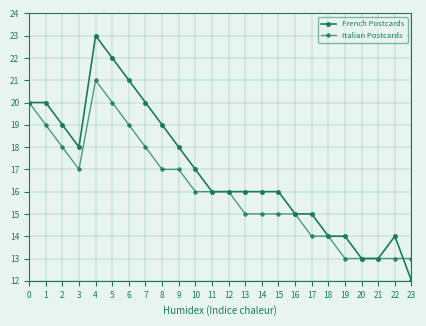

What is the minimum value shown in the chart?

12